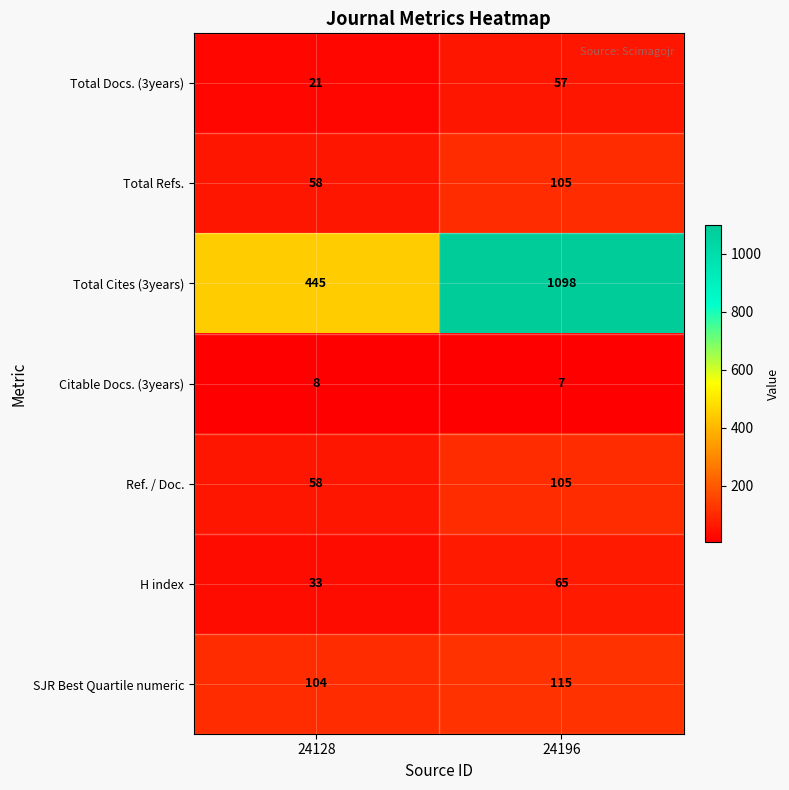

Rank the categories by Total Refs. value from lowest to highest.

24128, 24196